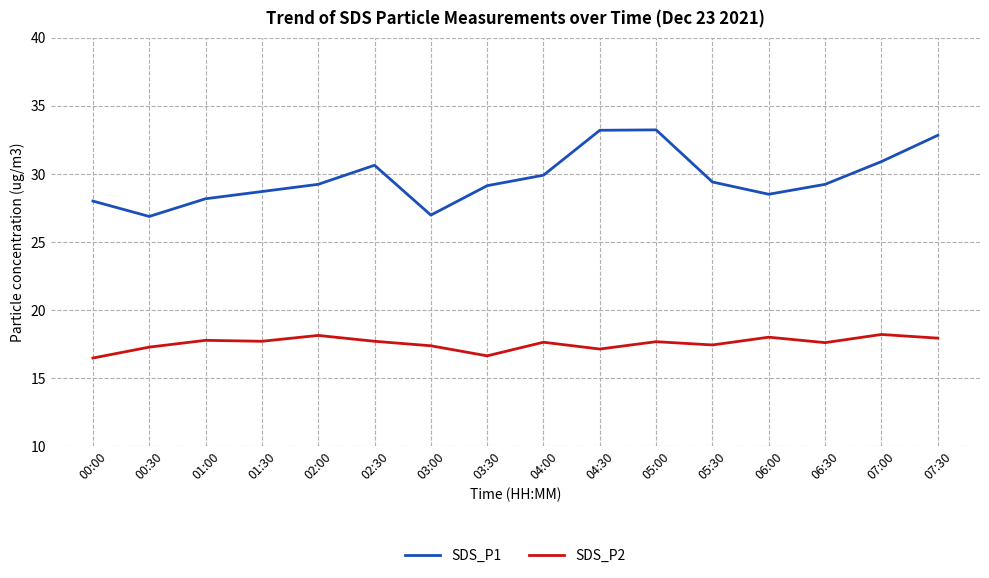

At which category does SDS_P1 reach its first local peak?

02:30